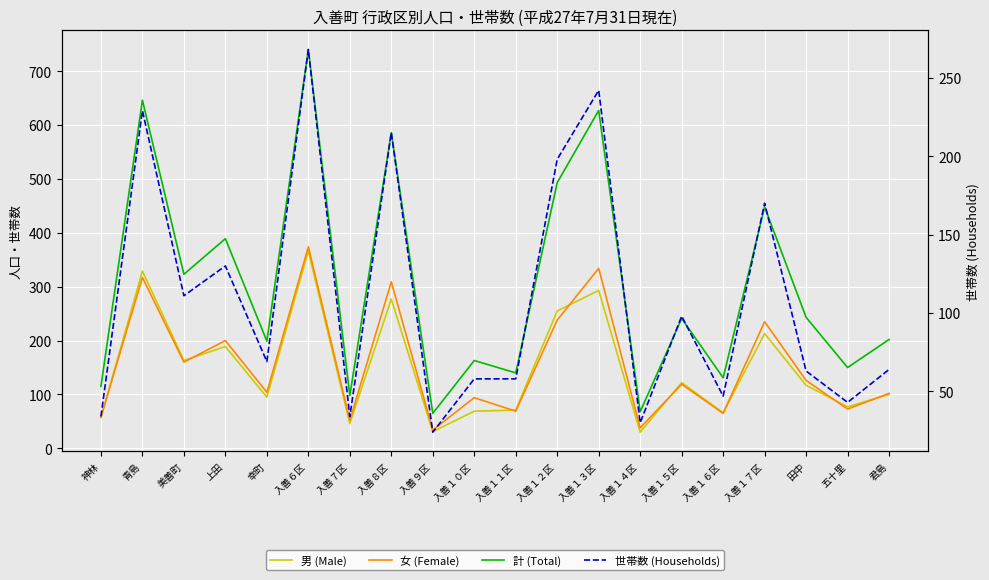

Which category has the highest value in the 女 (Female) series?

入善６区